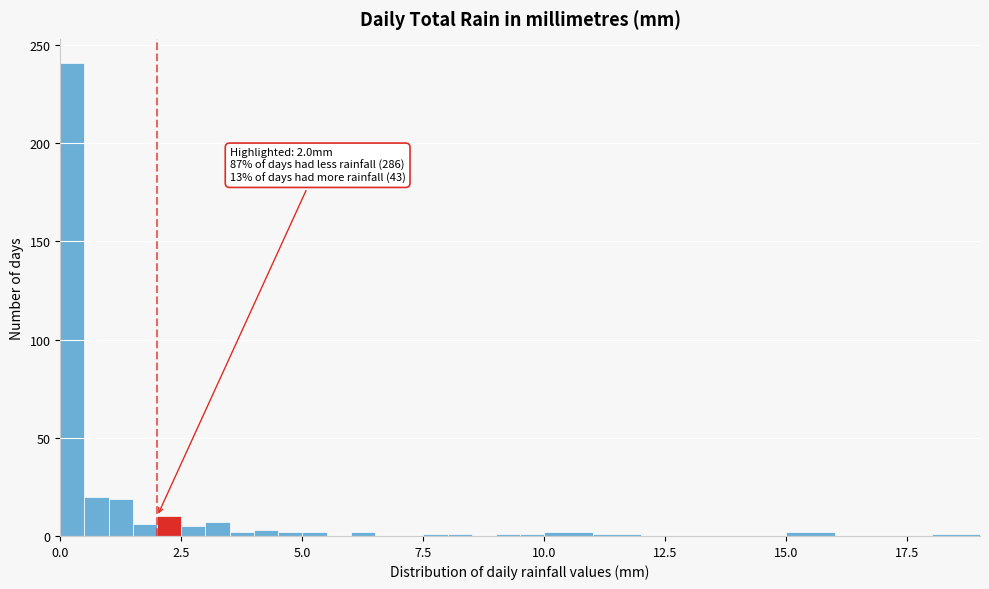

Around what value on the x-axis is the tallest bar? Give the approximate position of its centre, as read against the axis.

0.5